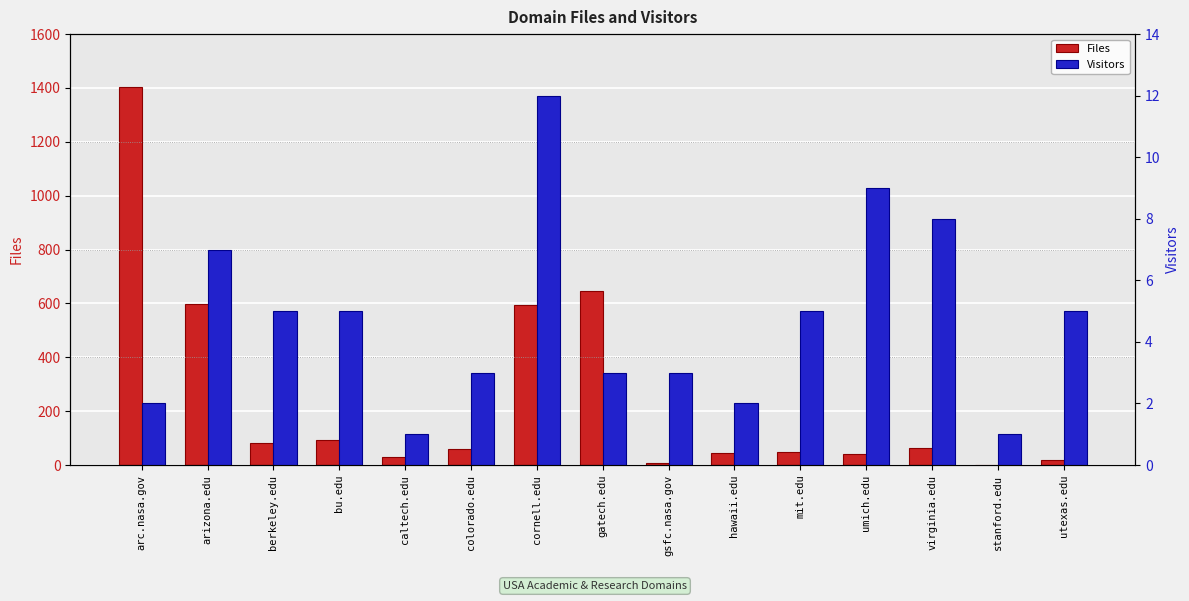

Reading right to left, transcribe all the data shown in this chart.

Files: utexas.edu=20	stanford.edu=1	virginia.edu=65	umich.edu=41	mit.edu=47	hawaii.edu=46	gsfc.nasa.gov=7	gatech.edu=645	cornell.edu=596	colorado.edu=58	caltech.edu=28	bu.edu=94	berkeley.edu=81	arizona.edu=599	arc.nasa.gov=1402
Visitors: utexas.edu=5	stanford.edu=1	virginia.edu=8	umich.edu=9	mit.edu=5	hawaii.edu=2	gsfc.nasa.gov=3	gatech.edu=3	cornell.edu=12	colorado.edu=3	caltech.edu=1	bu.edu=5	berkeley.edu=5	arizona.edu=7	arc.nasa.gov=2